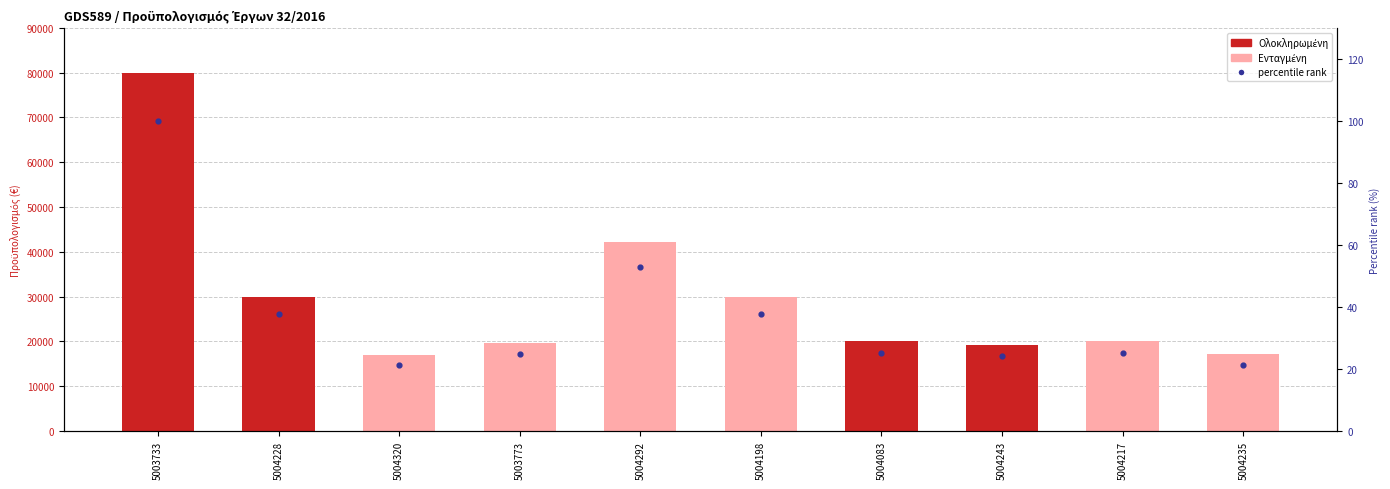

Between 5004243 and 5004235, which is larger?

5004243